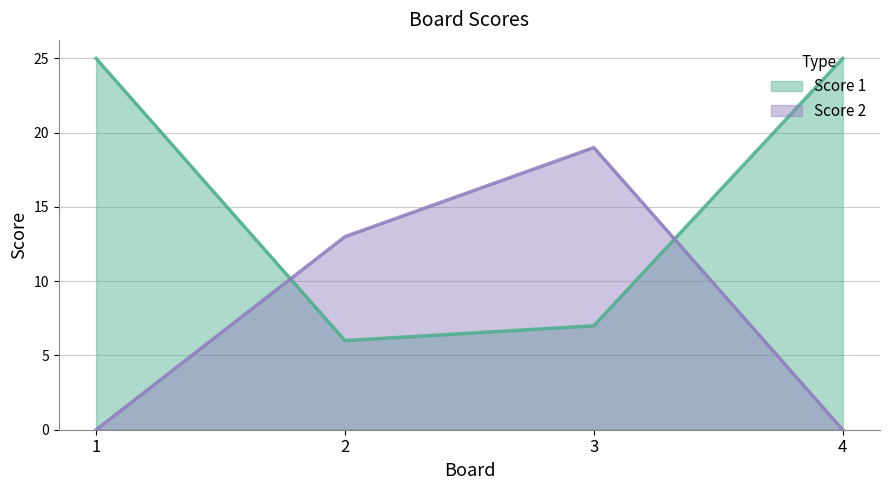

What is the spread (max minus min) of values at 1?

25